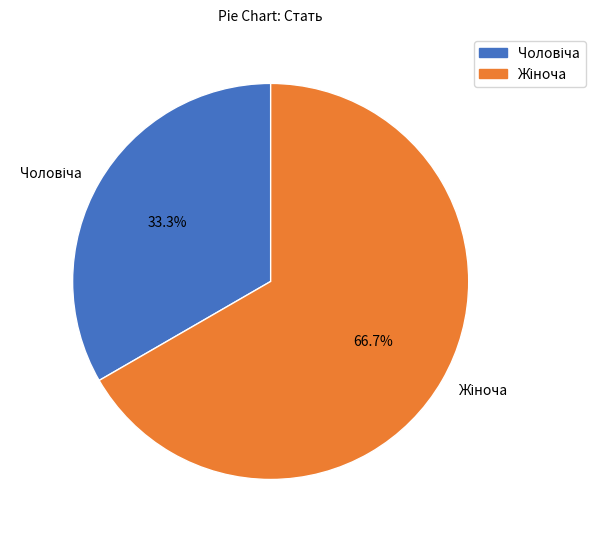

Count the number of slices in the pie.

2